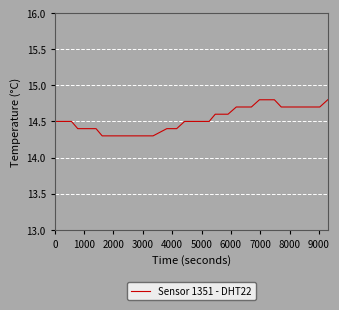

What is the minimum value shown in the chart?

14.3